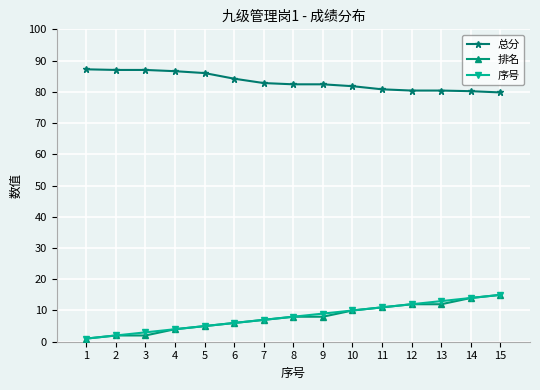

The 总分 series shows 80.4 at 12. True or false?

True